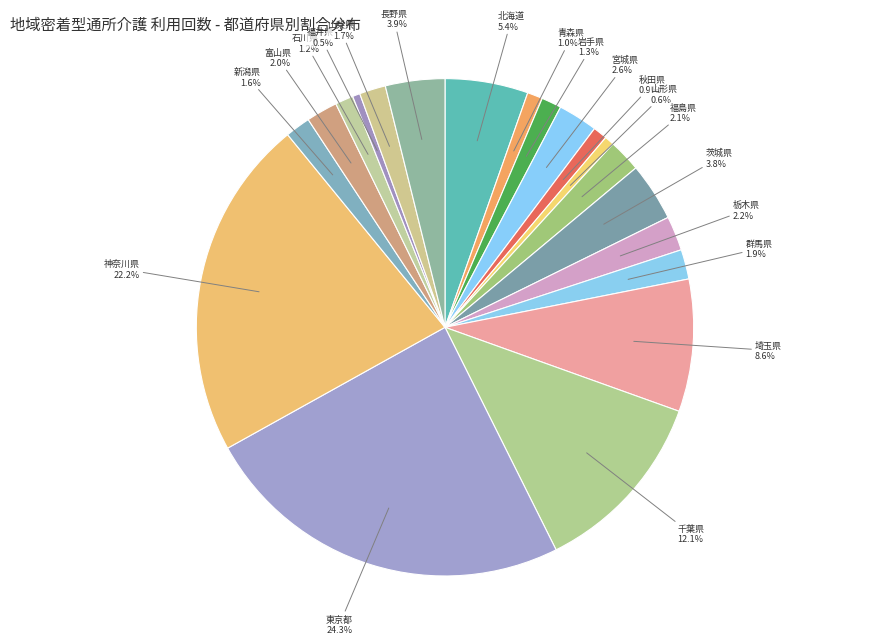

To the nearest percent, what portion does 東京都 represent?

24%